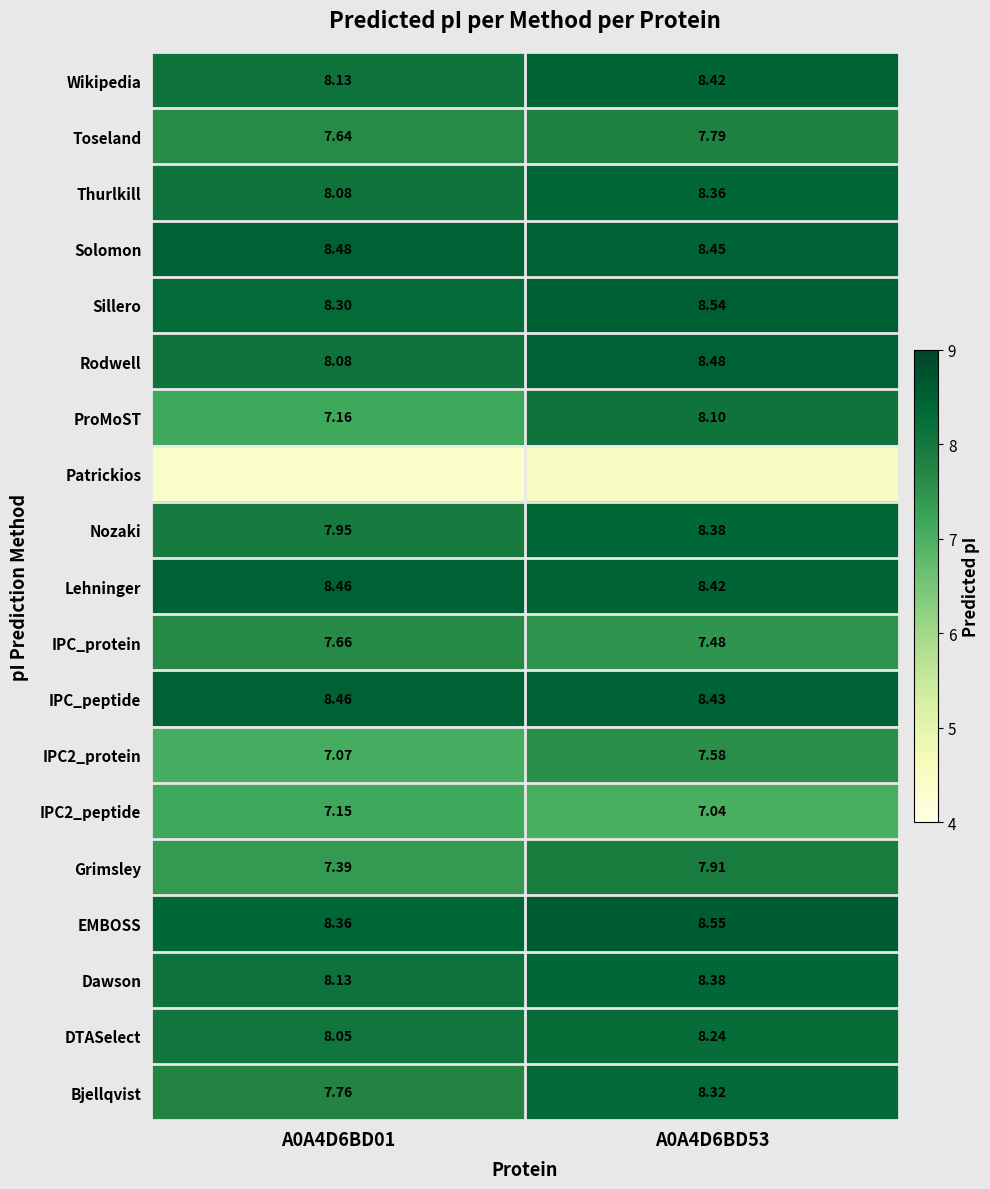

What is the maximum value shown in the chart?

8.6